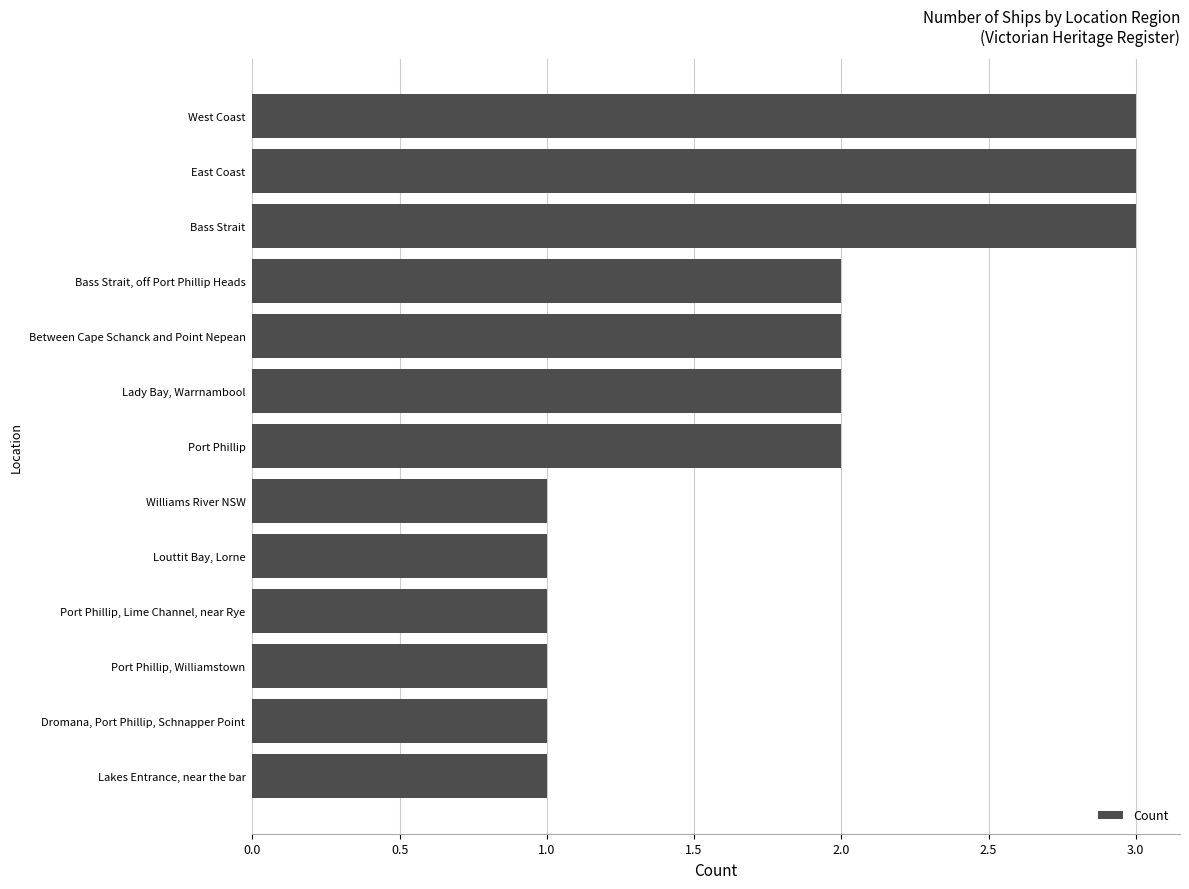

What is the greatest value displayed?

3